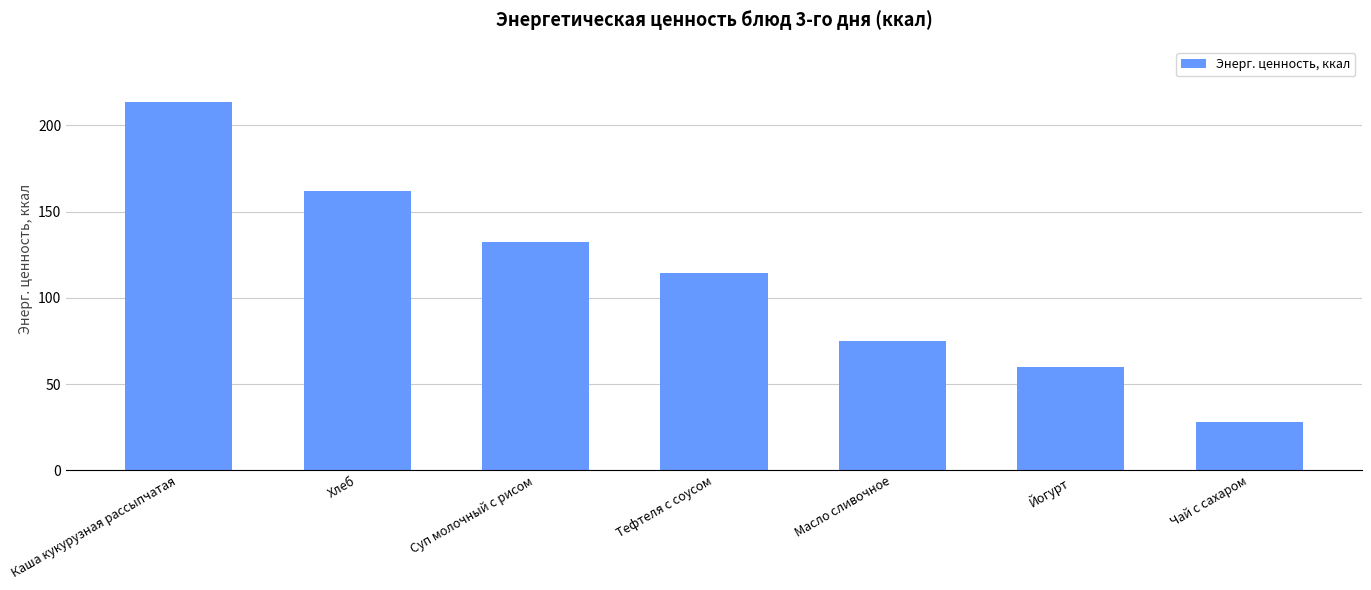

Reading left to right, transcribe all the data shown in this chart.

Каша кукурузная рассыпчатая=213.6	Хлеб=162.2	Суп молочный с рисом=132.4	Тефтеля с соусом=114.4	Масло сливочное=75.0	Йогурт=60.0	Чай с сахаром=28.0